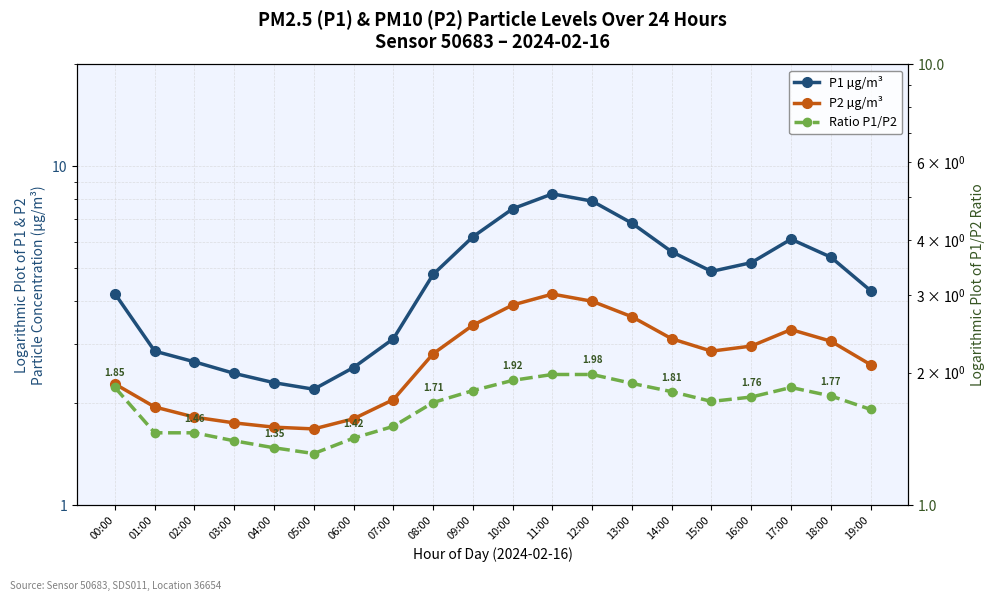

What is the sum of all P1 µg/m³ values?

95.3